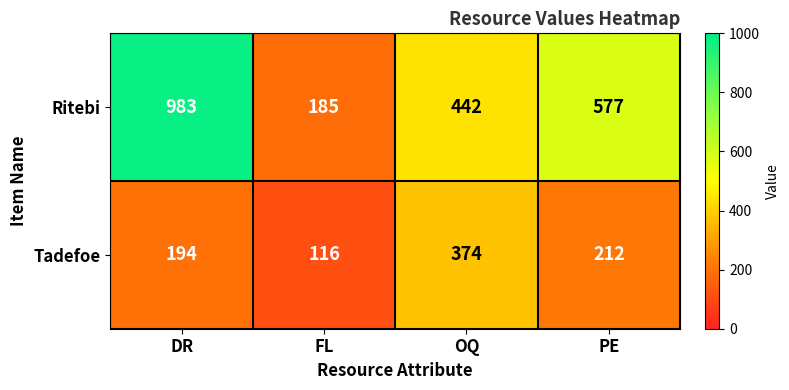

Is it true that Ritebi equals 705 at OQ?

False